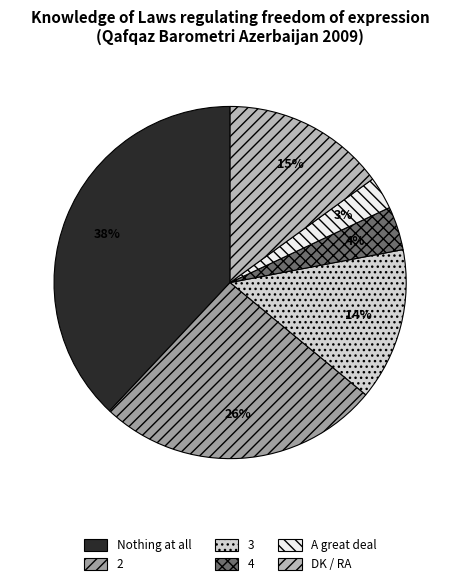

Is the sum of Nothing at all and 4 greater than half?

No